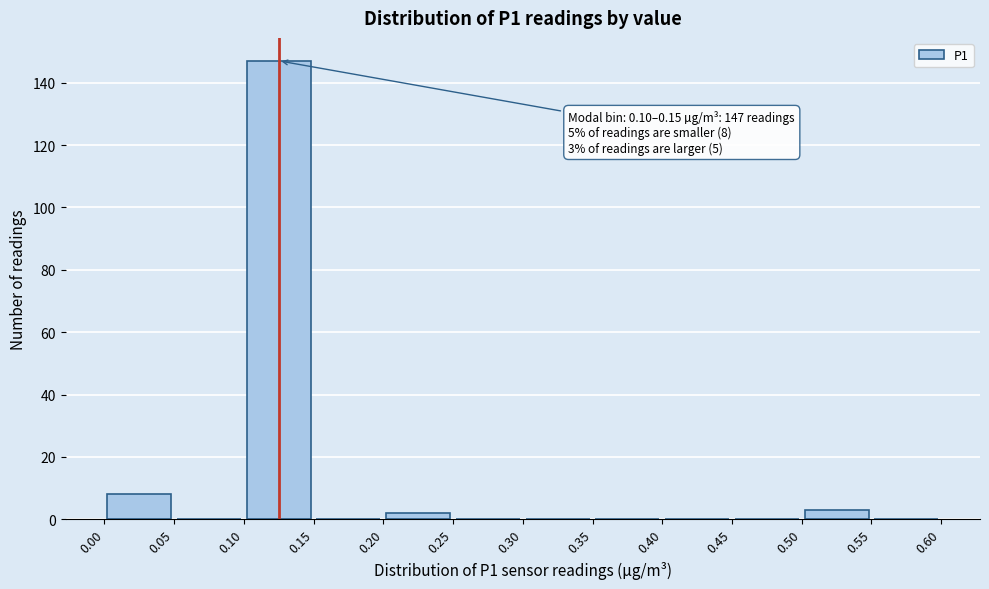

Which range on the x-axis has the tallest bar?

0.10 to 0.15